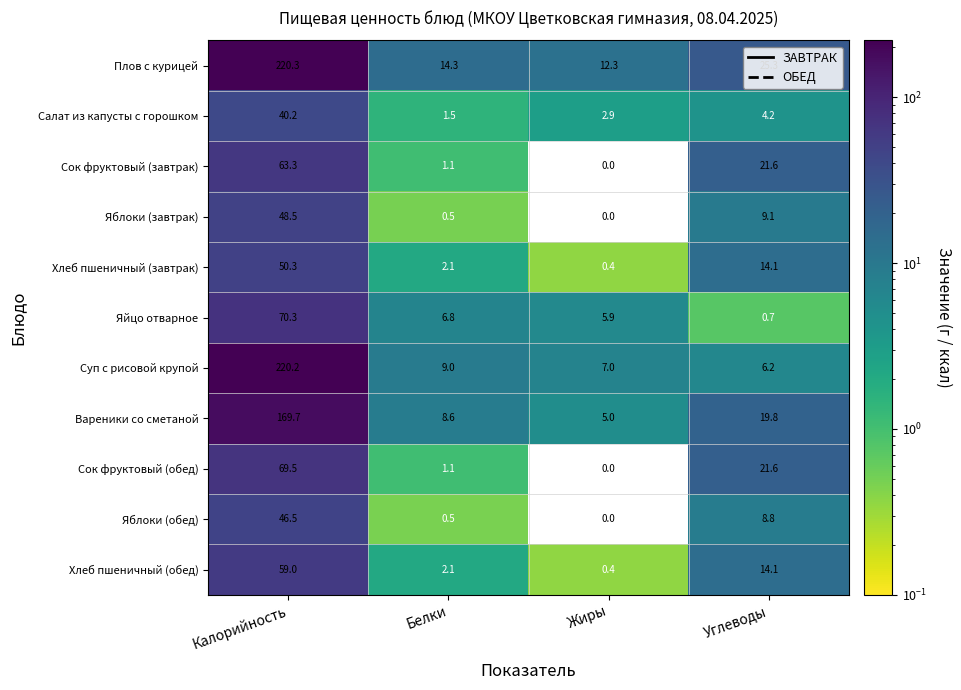

At which label is Хлеб пшеничный (завтрак) closest to 25?

Углеводы